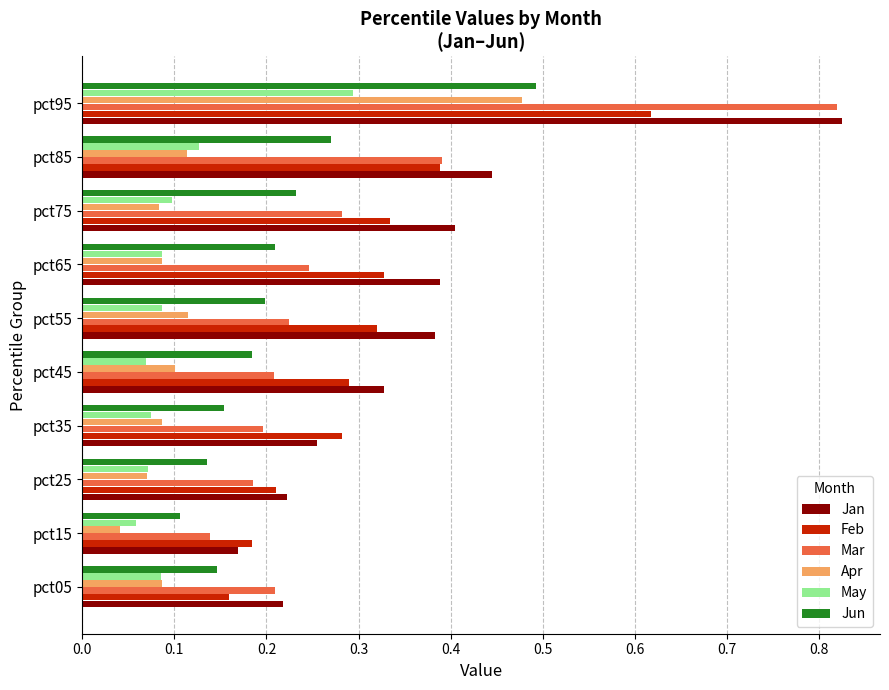

Which series has the widest spread of values?

Mar